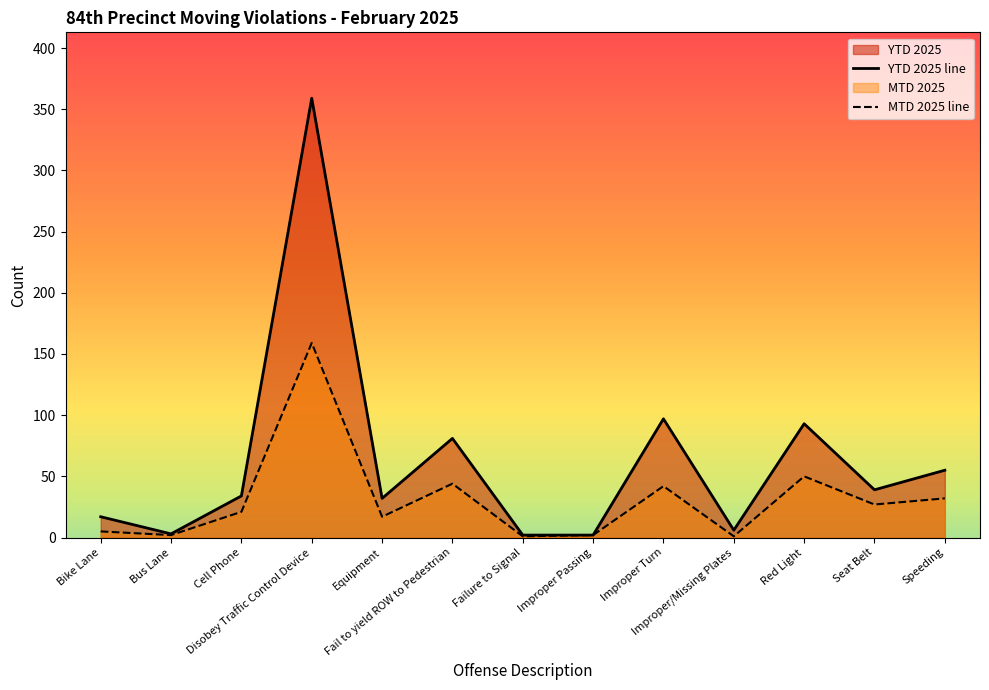

What is the minimum value shown in the chart?

1